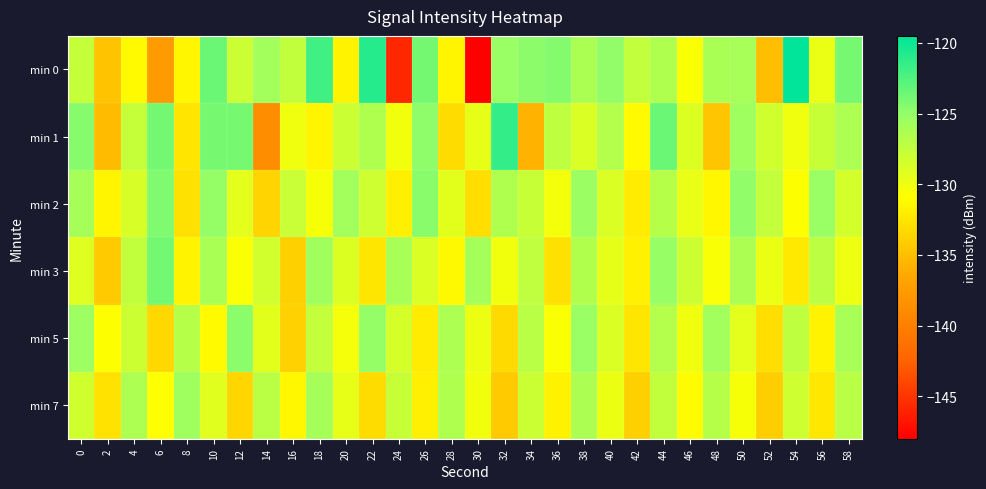

Count the number of data series in this chart.

6